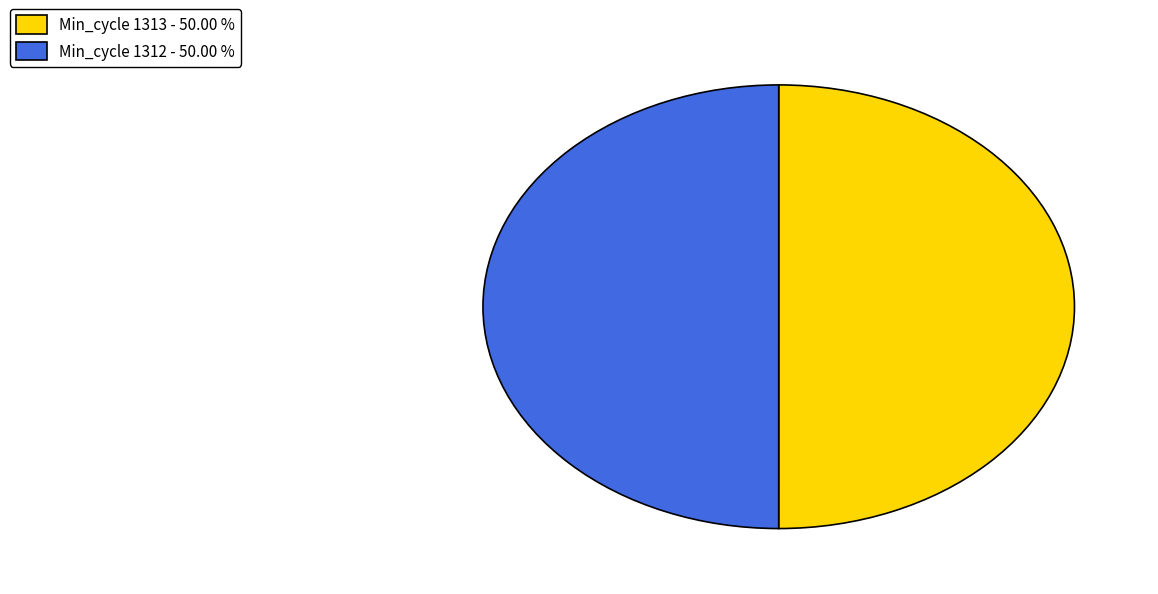

Approximately how many times larger is the value at Min_cycle 1312 - 50.00 % compared to Min_cycle 1313 - 50.00 %?

1.0